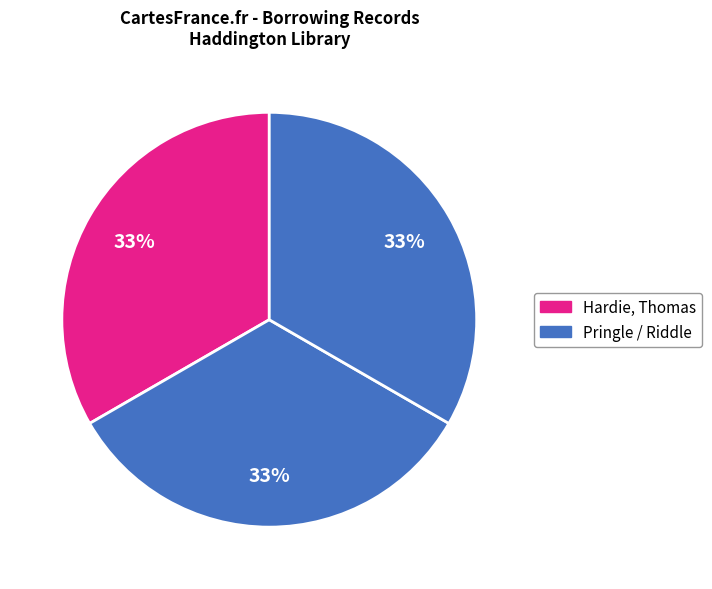

How many slices are in this pie chart?

3